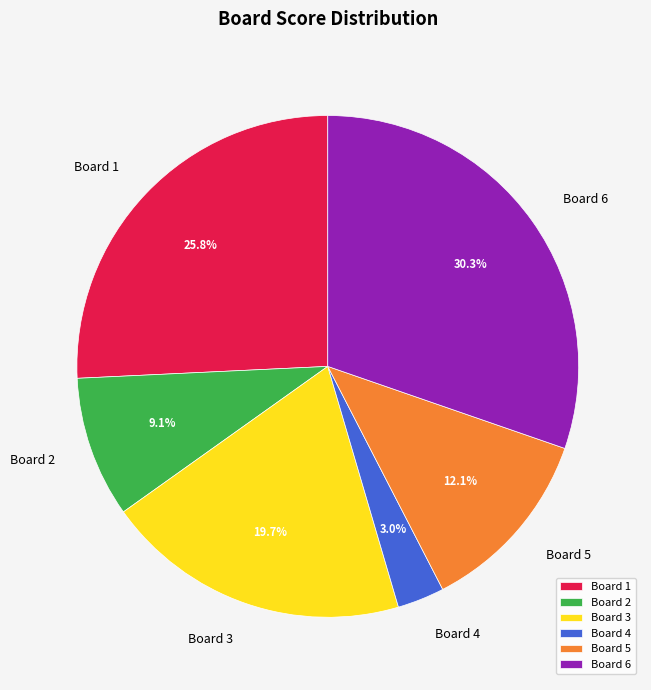

To the nearest percent, what is the average slice percentage?

17%